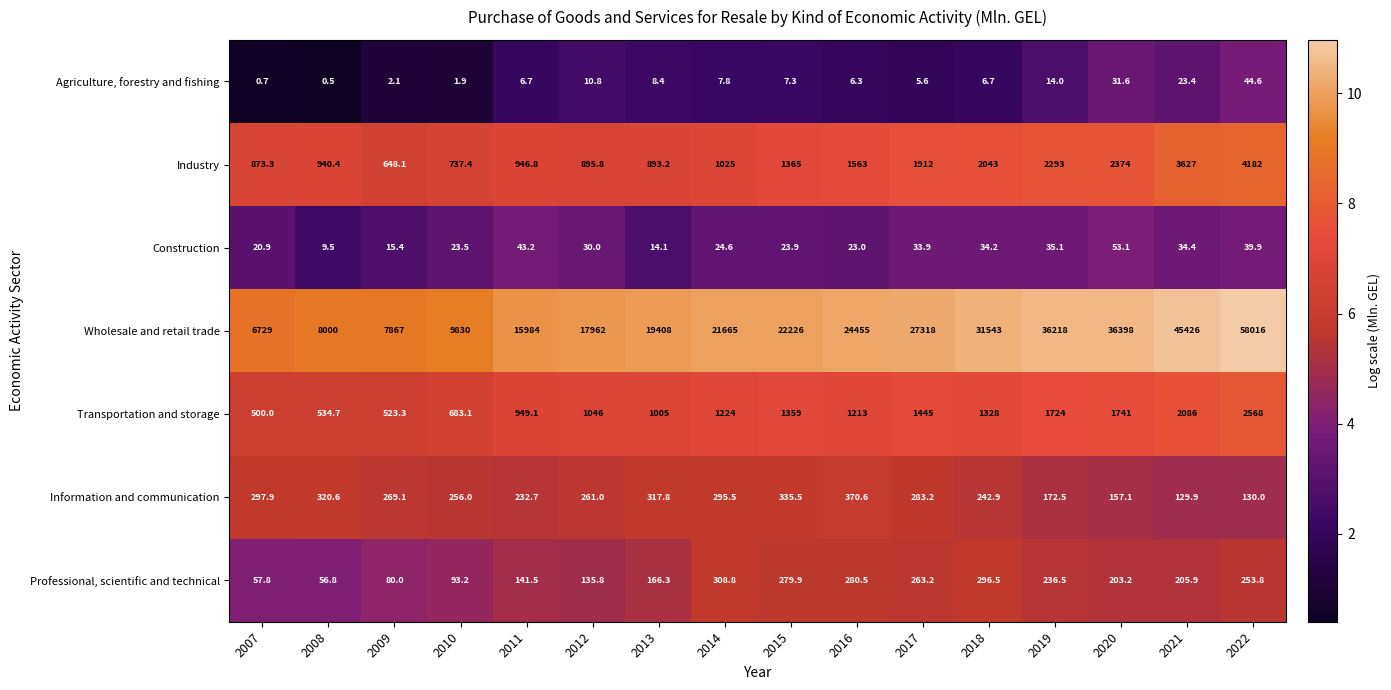

Which series has the largest total across all categories?

Wholesale and retail trade